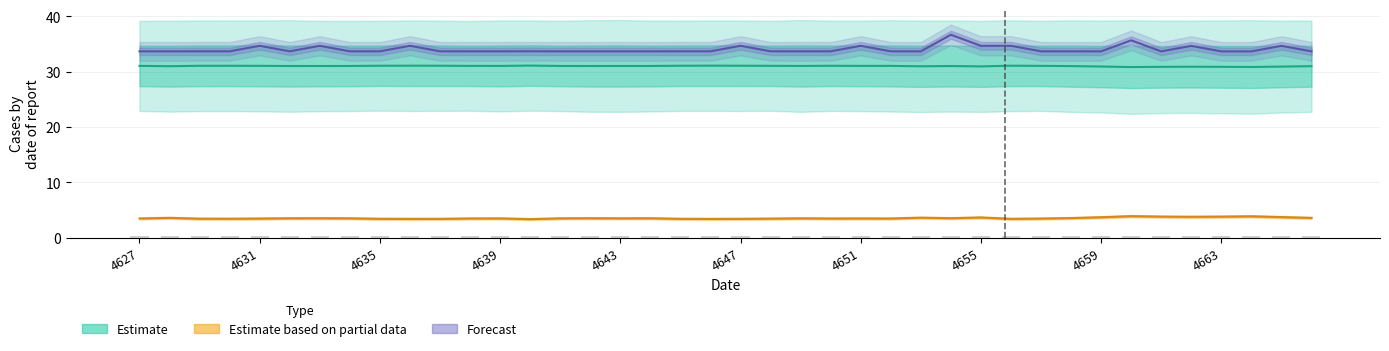

At which label does Estimate first exceed 31?

4627